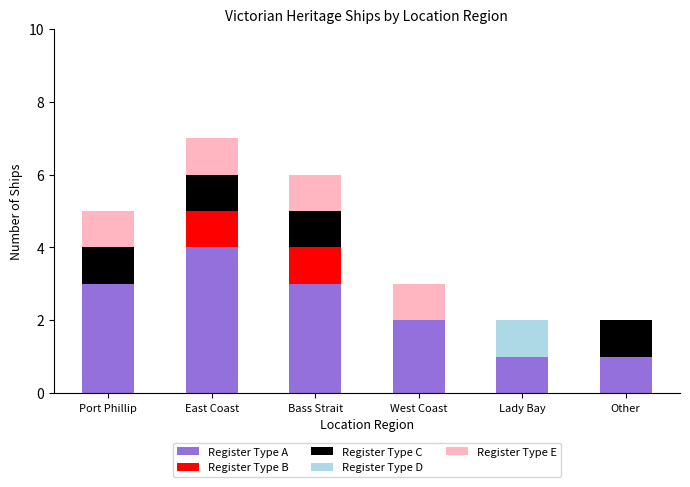

What is the highest value of the Register Type A series?

4